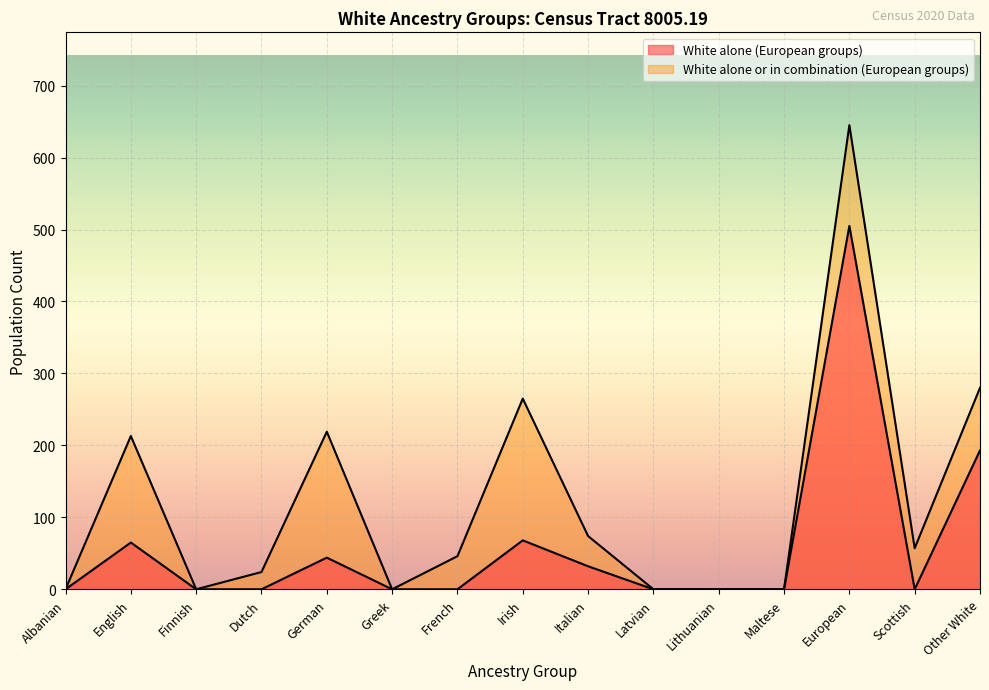

Rank the series by their average value, from lowest to highest.

White alone (European groups), White alone or in combination (European groups)